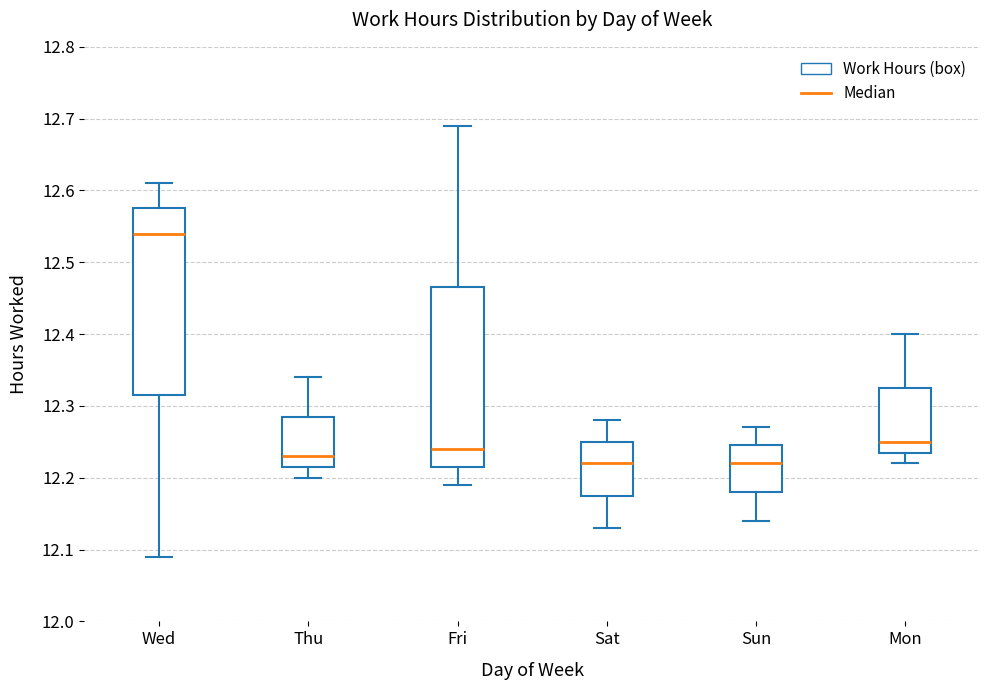

Where does the median line of the box for Mon sit on the y-axis? The values are not printed on the chart, so give them approximately, as read against the axis.

12.25